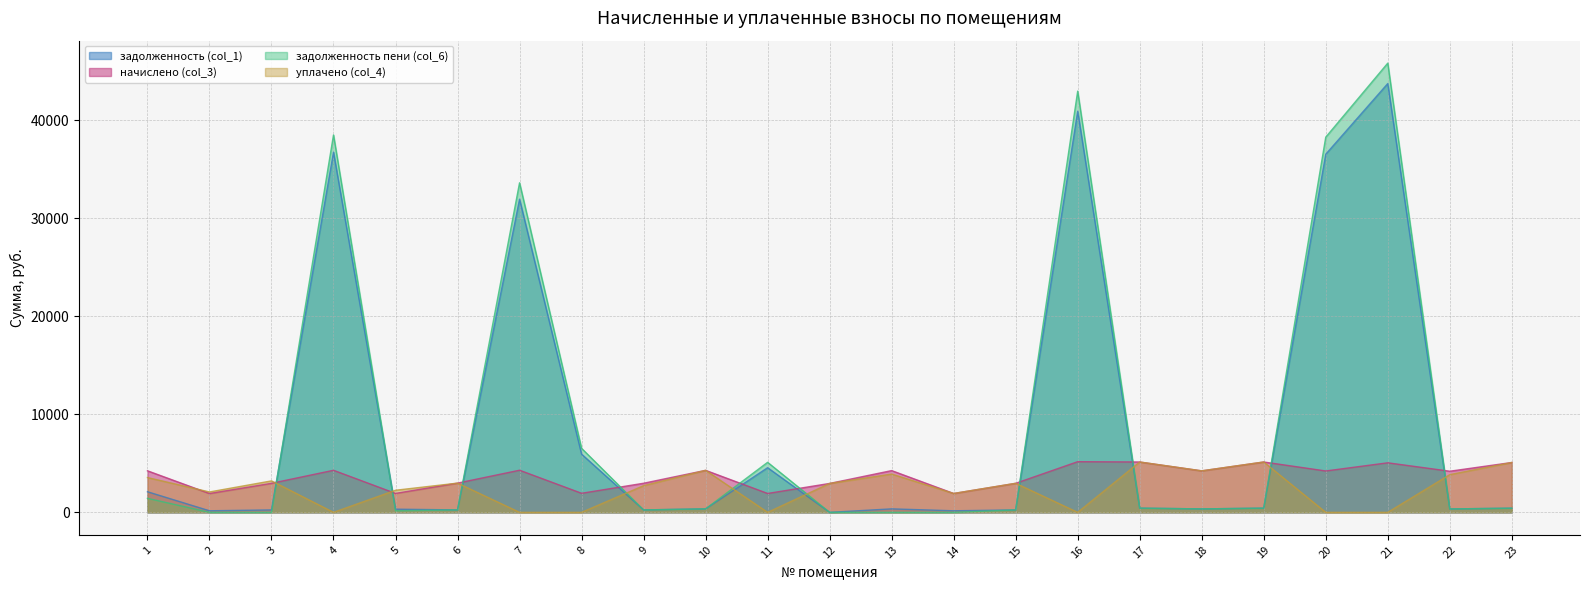

Which series ends up on top after the final intersection of начислено (col_3) and задолженность (col_1)?

начислено (col_3)